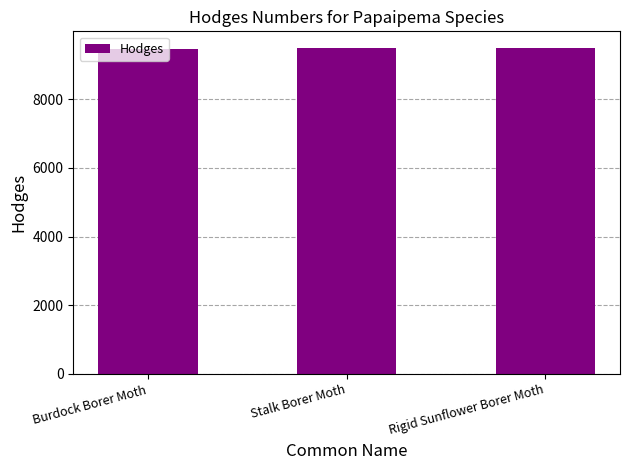

What is the greatest value displayed?

9503